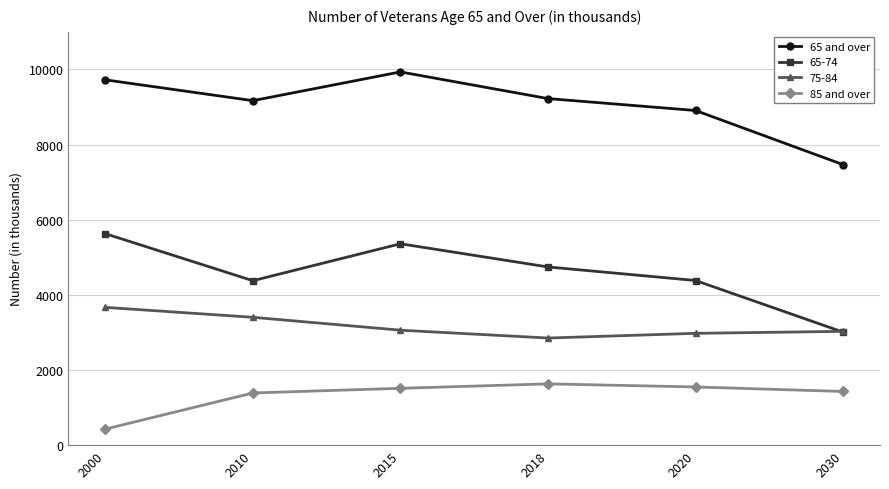

Count the number of data series in this chart.

4